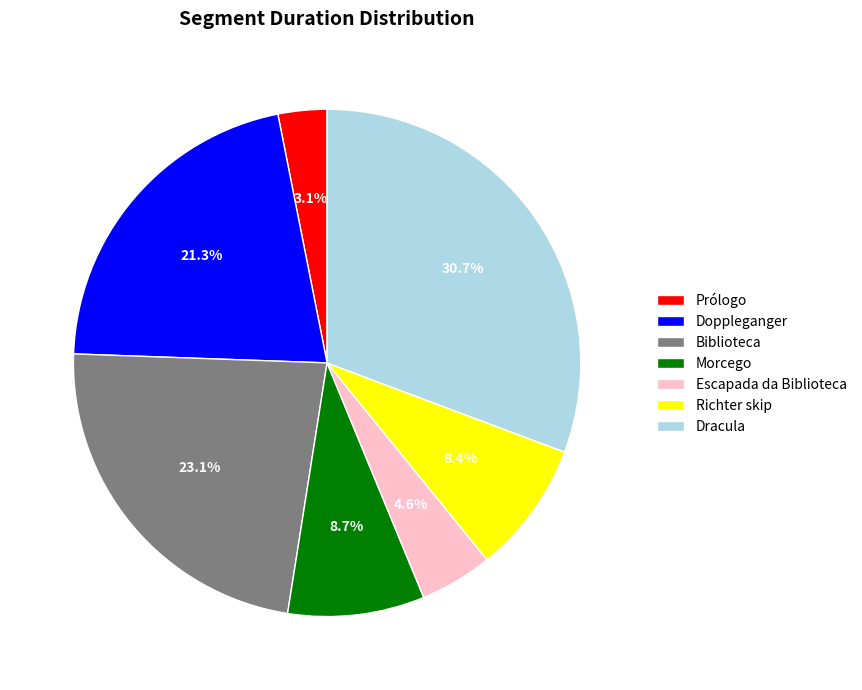

Does any single category account for the majority?

No